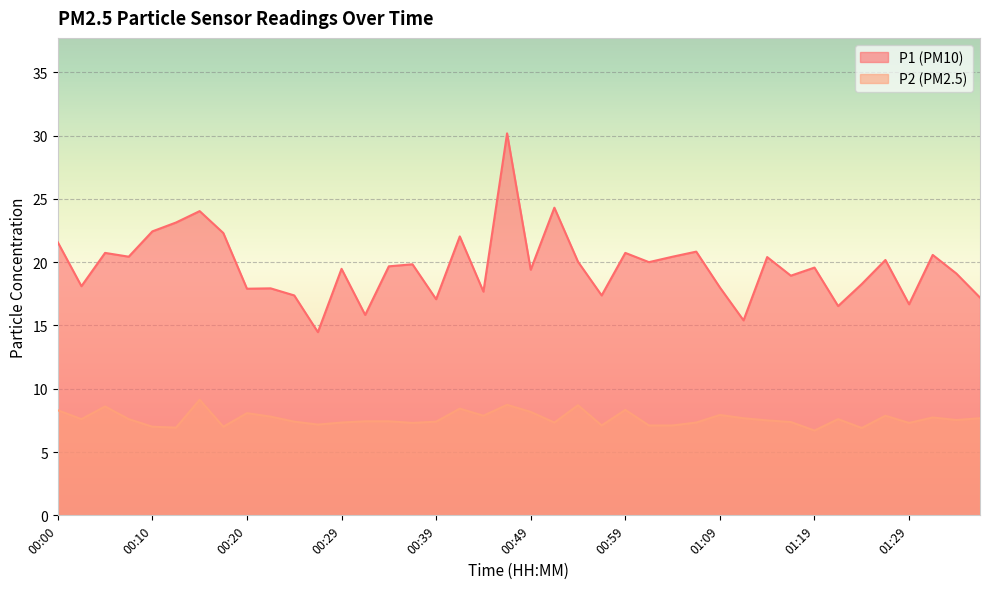

Which series has the largest range (max minus min)?

P1 (PM10)